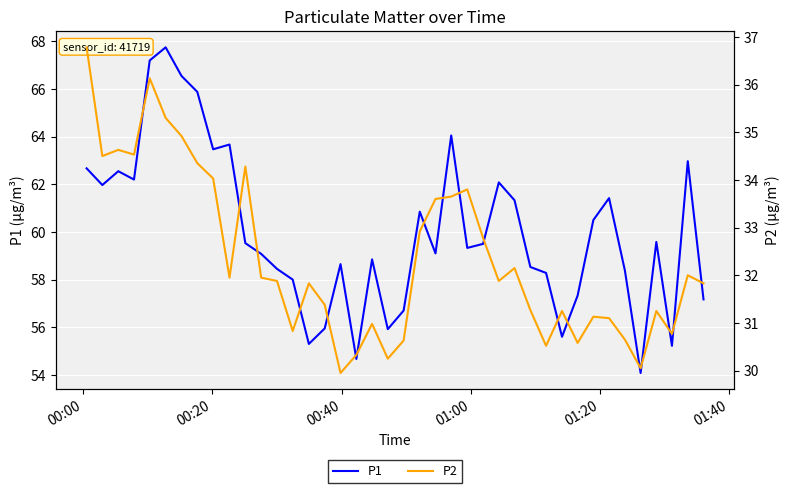

At which label does P1 first exceed 59?

00:00